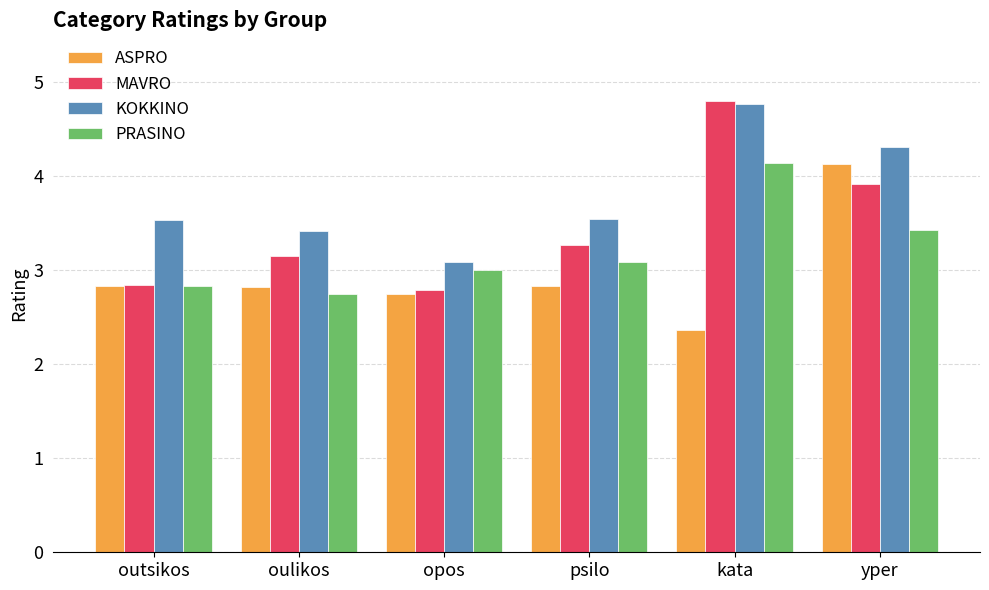

Reading right to left, extract all data points from this chart.

ASPRO: yper=4.1	kata=2.4	psilo=2.8	opos=2.8	oulikos=2.8	outsikos=2.8
MAVRO: yper=3.9	kata=4.8	psilo=3.3	opos=2.8	oulikos=3.2	outsikos=2.8
KOKKINO: yper=4.3	kata=4.8	psilo=3.5	opos=3.1	oulikos=3.4	outsikos=3.5
PRASINO: yper=3.4	kata=4.1	psilo=3.1	opos=3.0	oulikos=2.8	outsikos=2.8